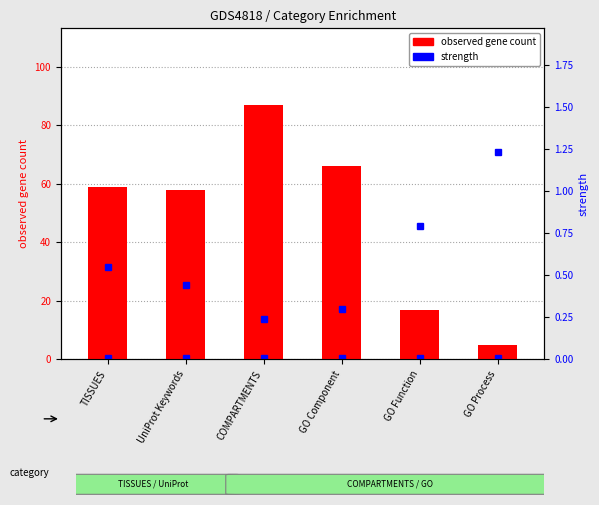

What is the value of the observed gene count bar at the 3rd from the left?

87.0